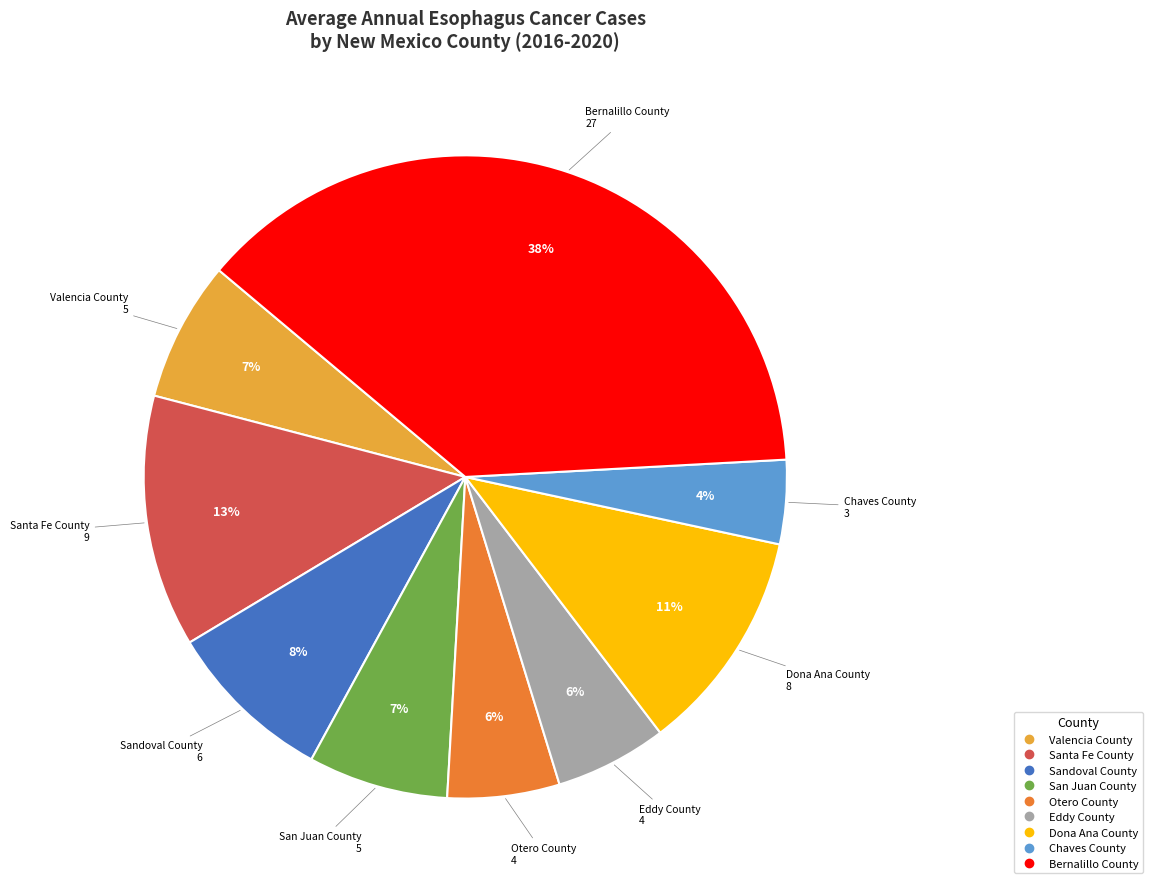

Do Sandoval County and Eddy County together represent more than half of the pie?

No